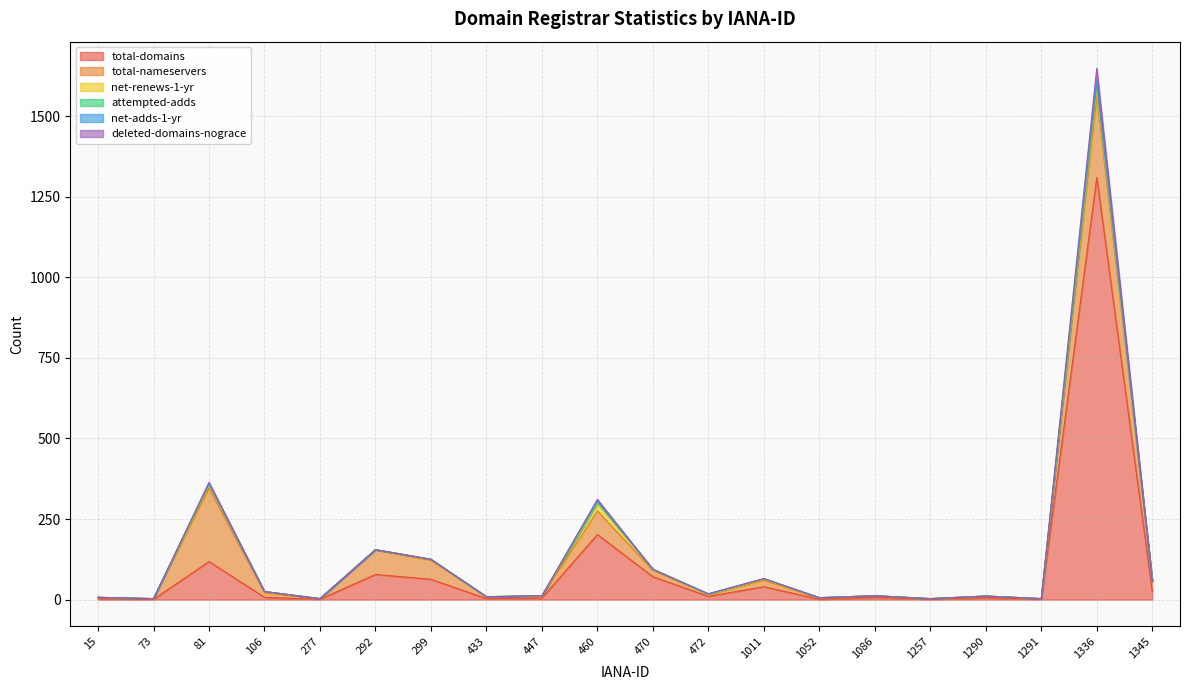

Is the value of attempted-adds at 81 greater than the value of net-adds-1-yr at 1011?

Yes